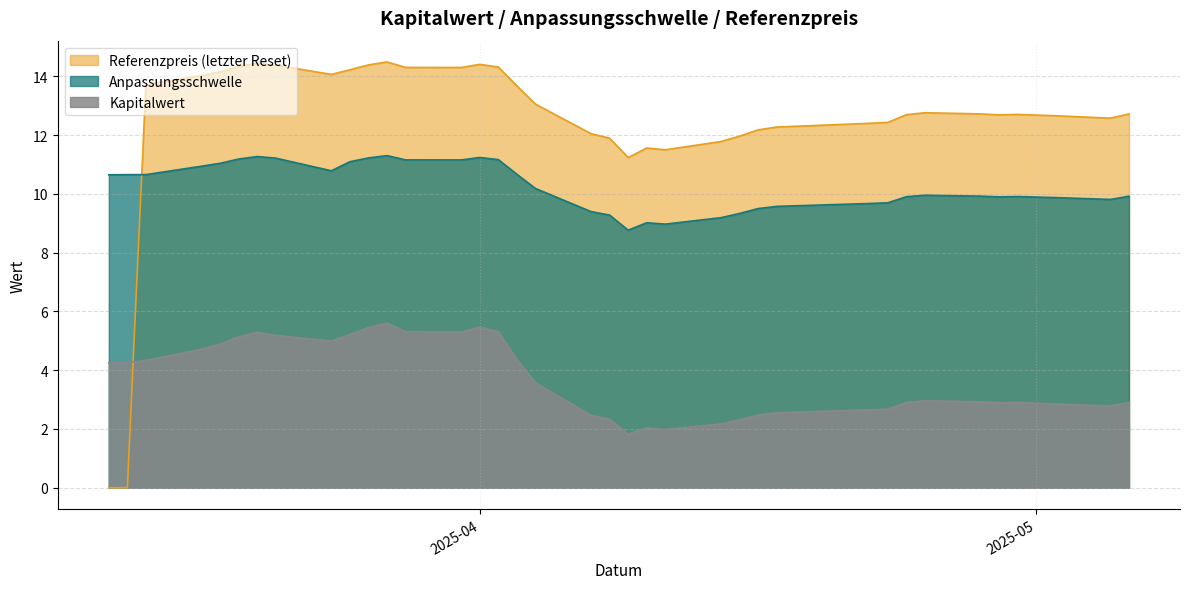

How many interior local peaks does the Kapitalwert series have?

6